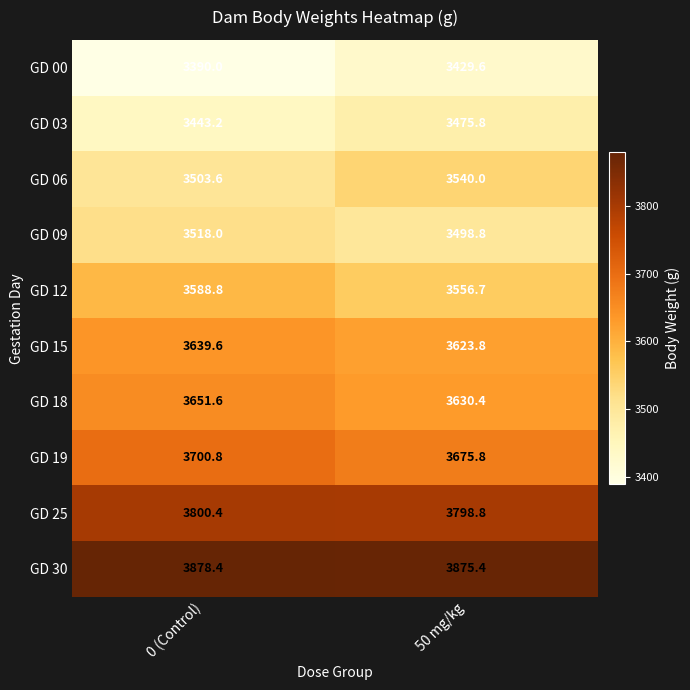

What is the maximum value for GD 09?

3518.0